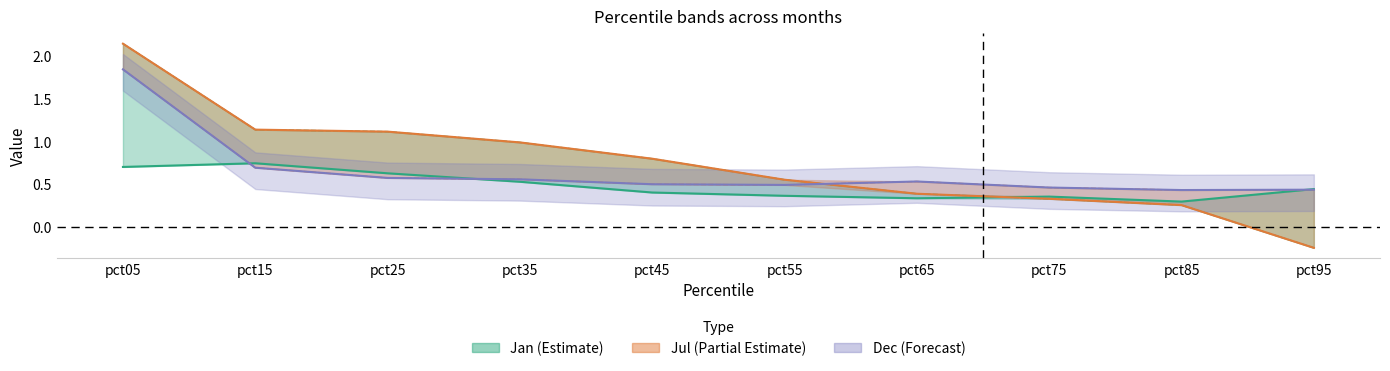

At which category does the chart reach its minimum across all series?

pct95